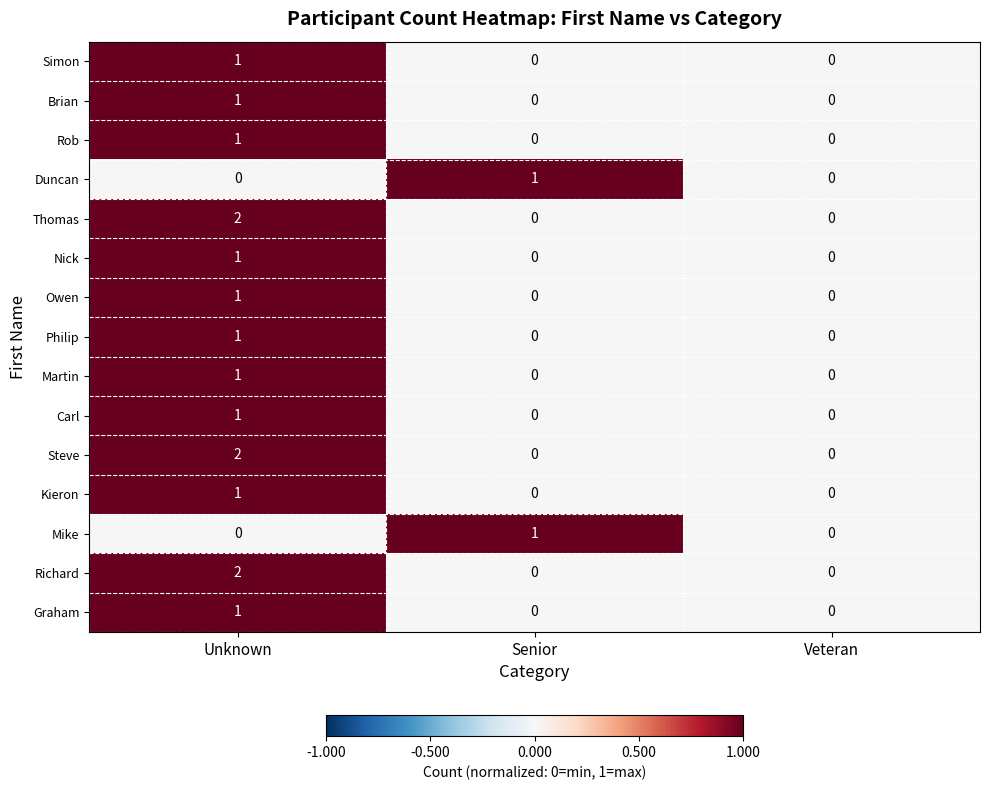

Which category has the highest value across all series?

Unknown